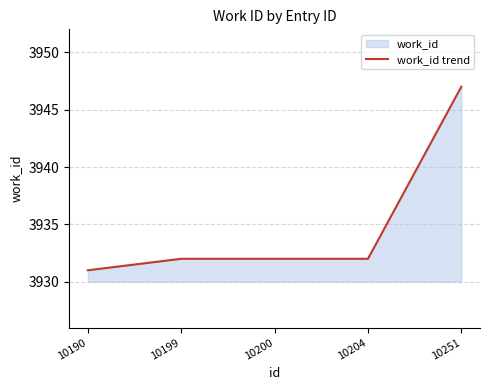

Rank the categories by value from highest to lowest.

10251, 10199, 10200, 10204, 10190